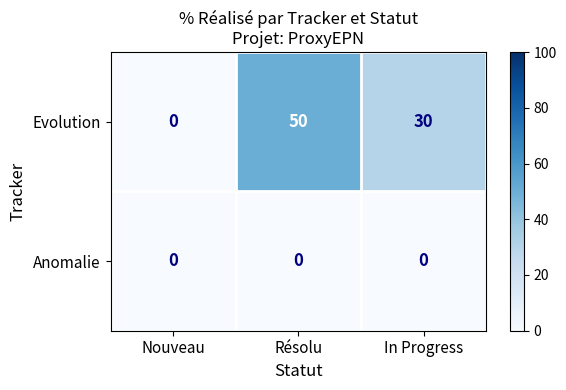

What is the greatest value displayed?

50